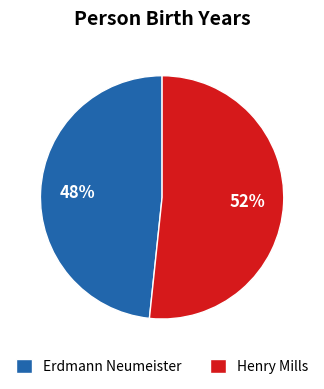

Which has a higher value, Erdmann Neumeister or Henry Mills?

Henry Mills